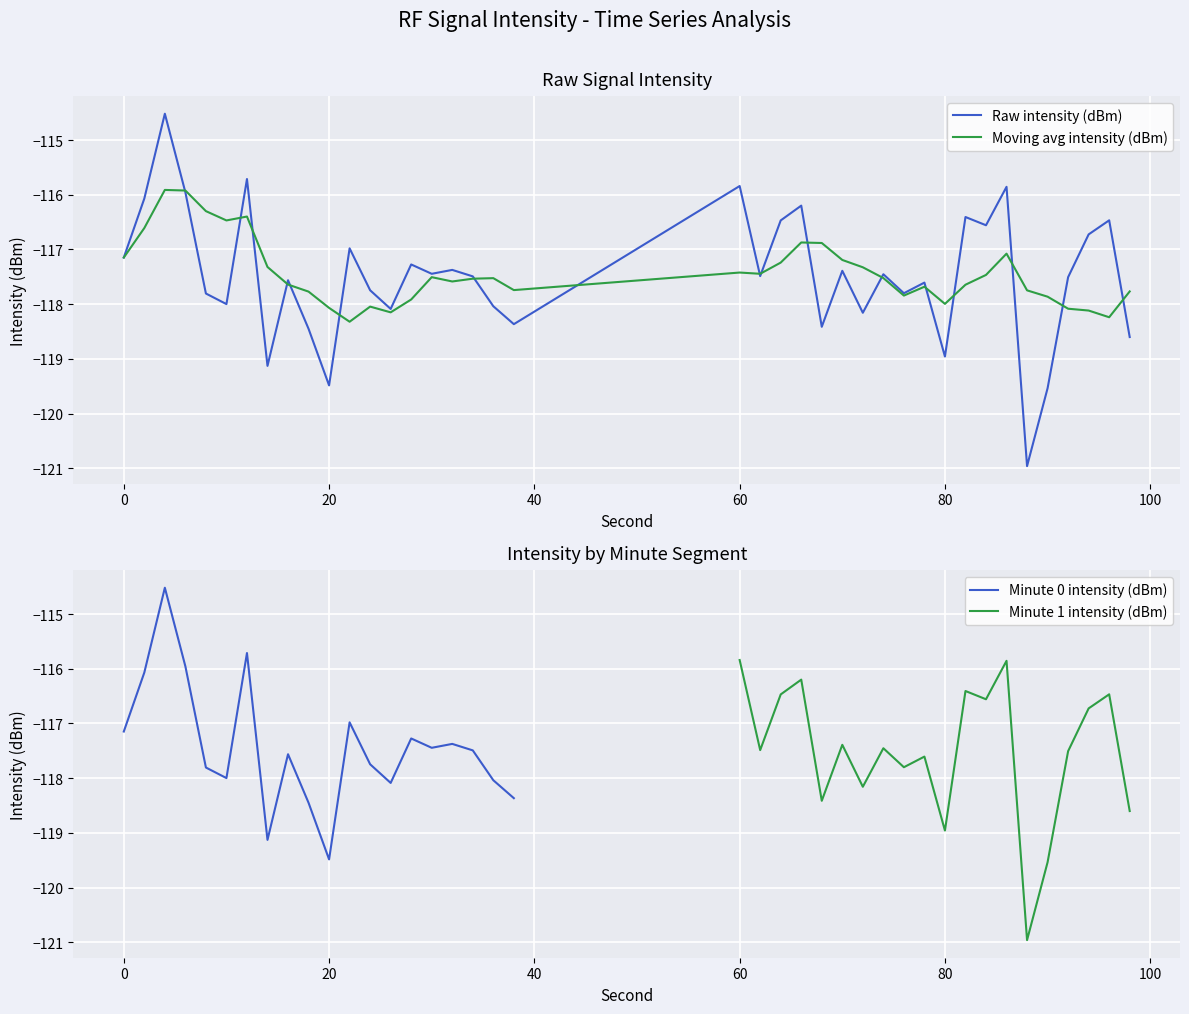

The chart shows a value of -194.2 at 4. True or false?

False